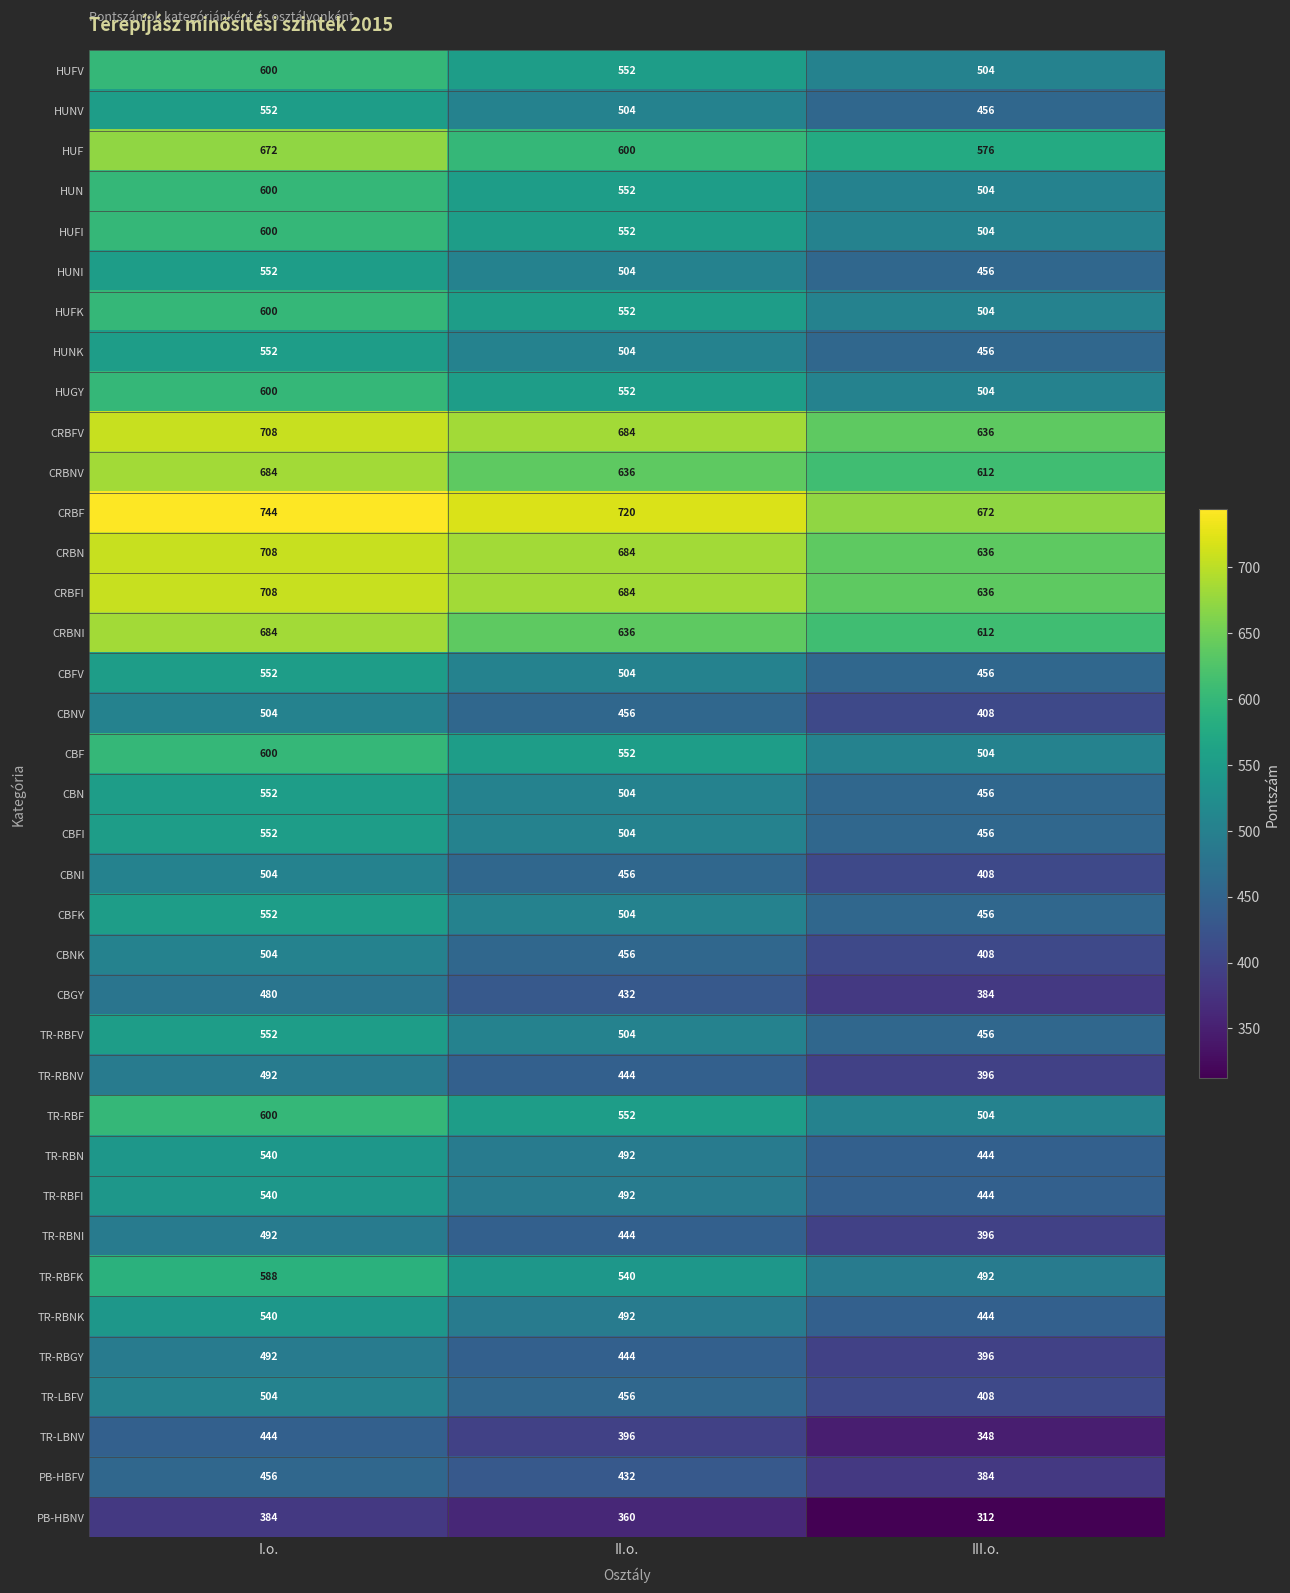

What is the difference between the TR-RBFI values at II.o. and I.o.?

48